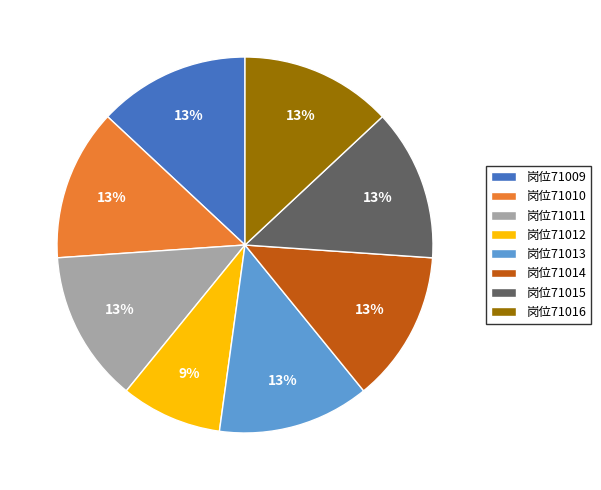

Do 岗位71016 and 岗位71010 together represent more than half of the pie?

No